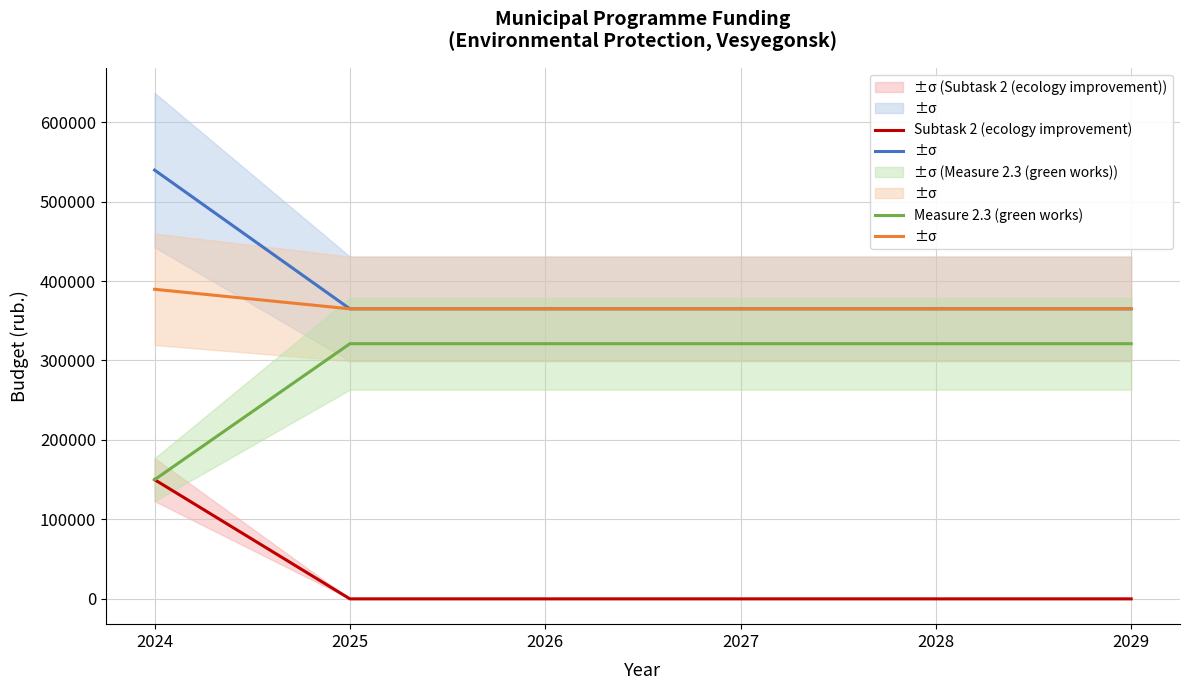

What is the greatest value displayed?

539591.2